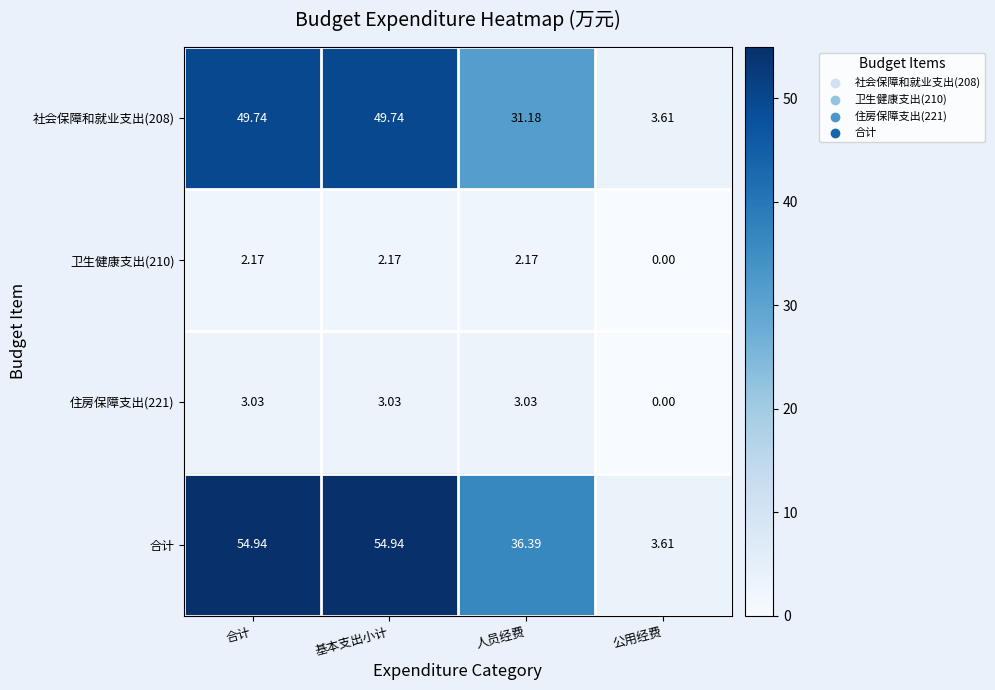

At which label does 住房保障支出(221) first exceed 3?

合计